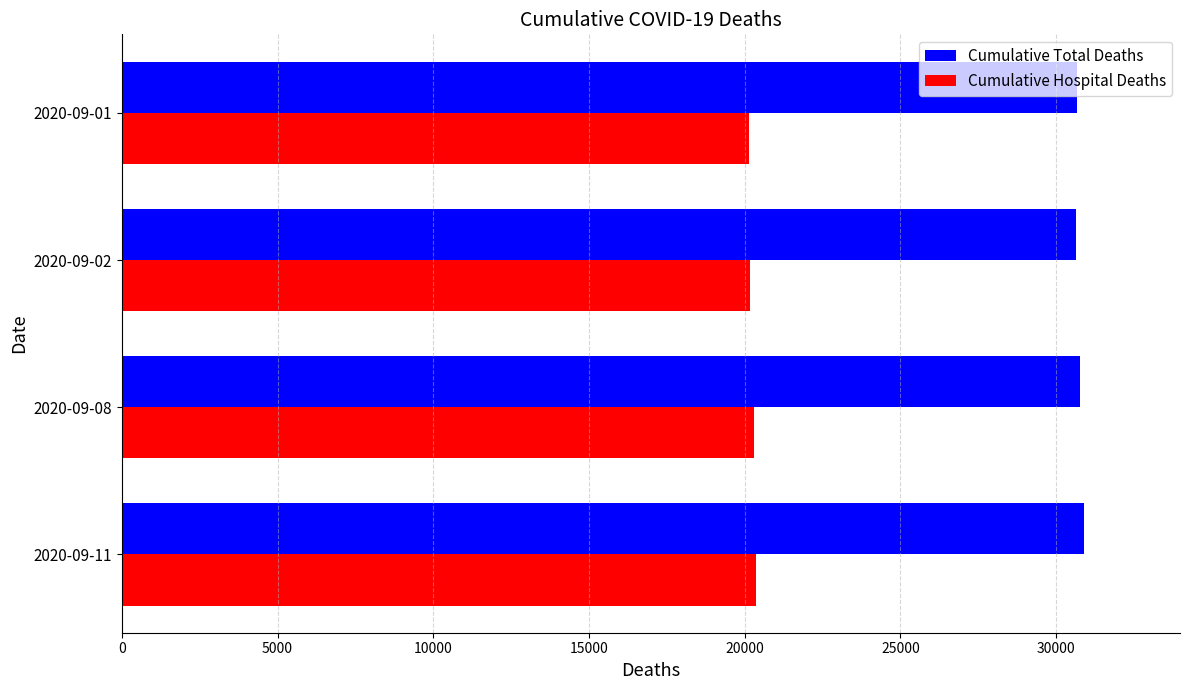

What is the difference between the maximum and second lowest values in the Cumulative Hospital Deaths series?

206